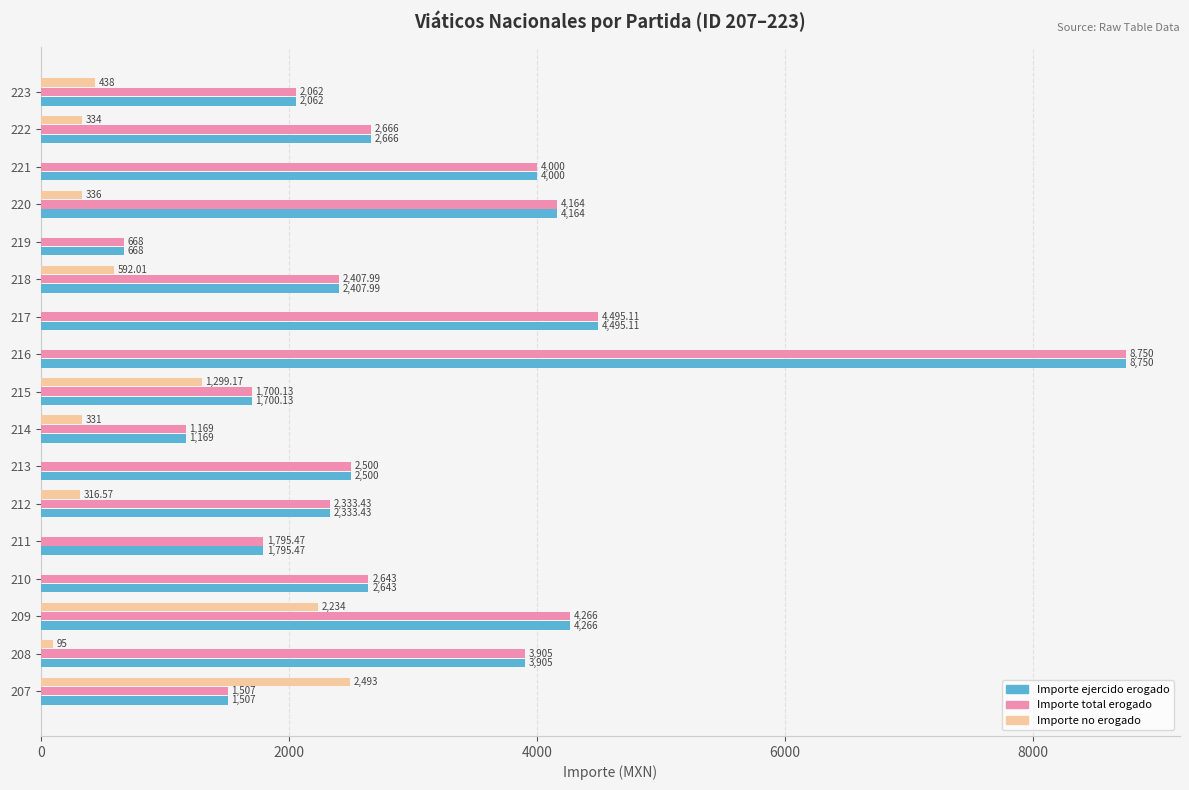

What is the sum of the Importe total erogado values at 223 and 220?

6226.0